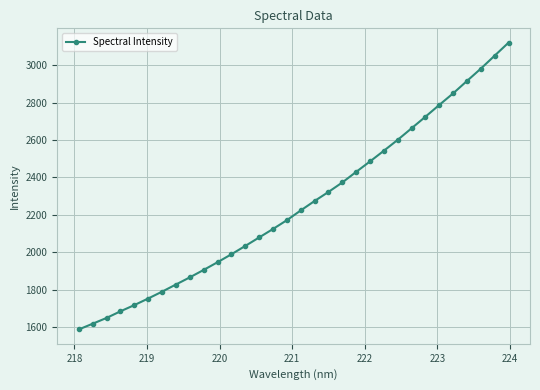

What is the greatest value displayed?

3120.0